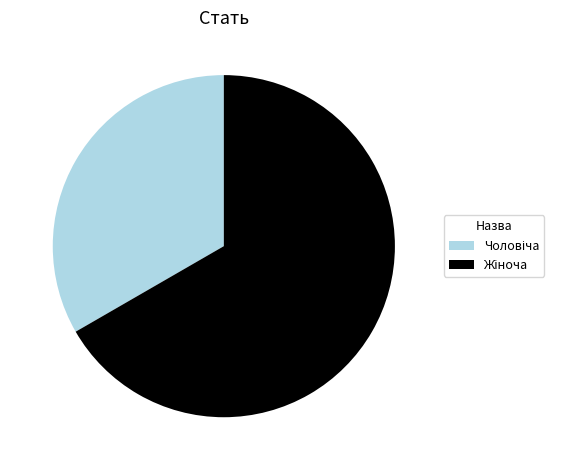

Is there a majority slice in this chart?

Yes